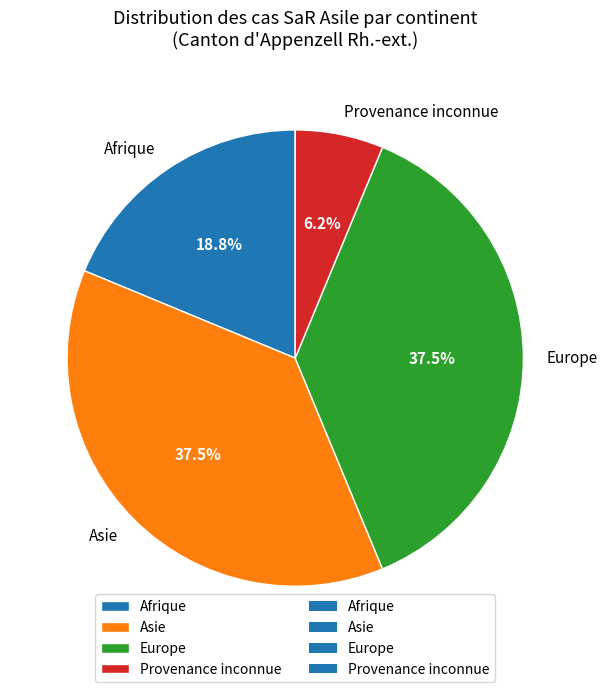

What percentage is the Afrique slice, to the nearest percent?

19%